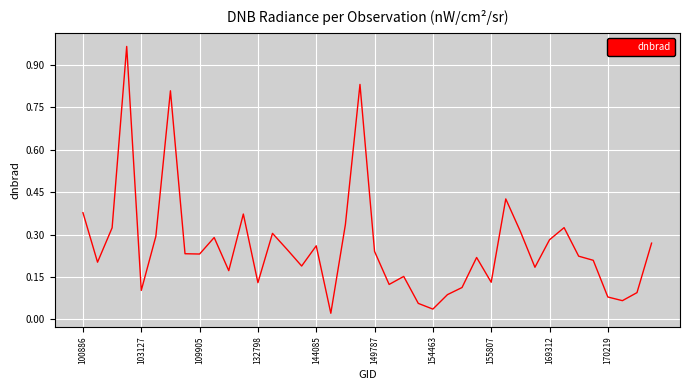

How many lines are shown in the chart?

1